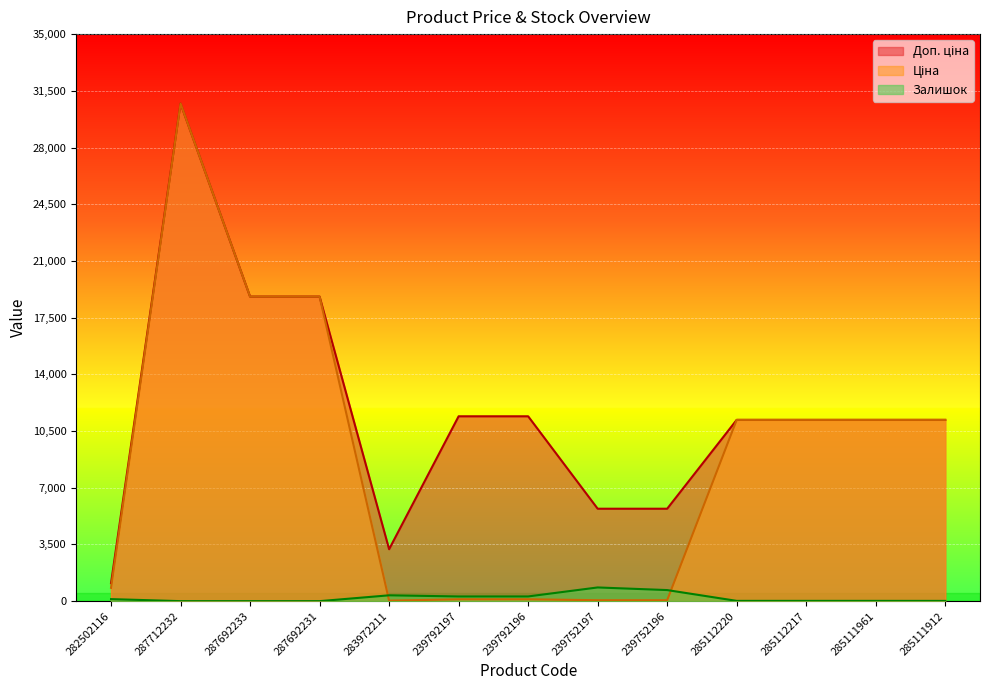

What is the maximum value shown in the chart?

30717.1